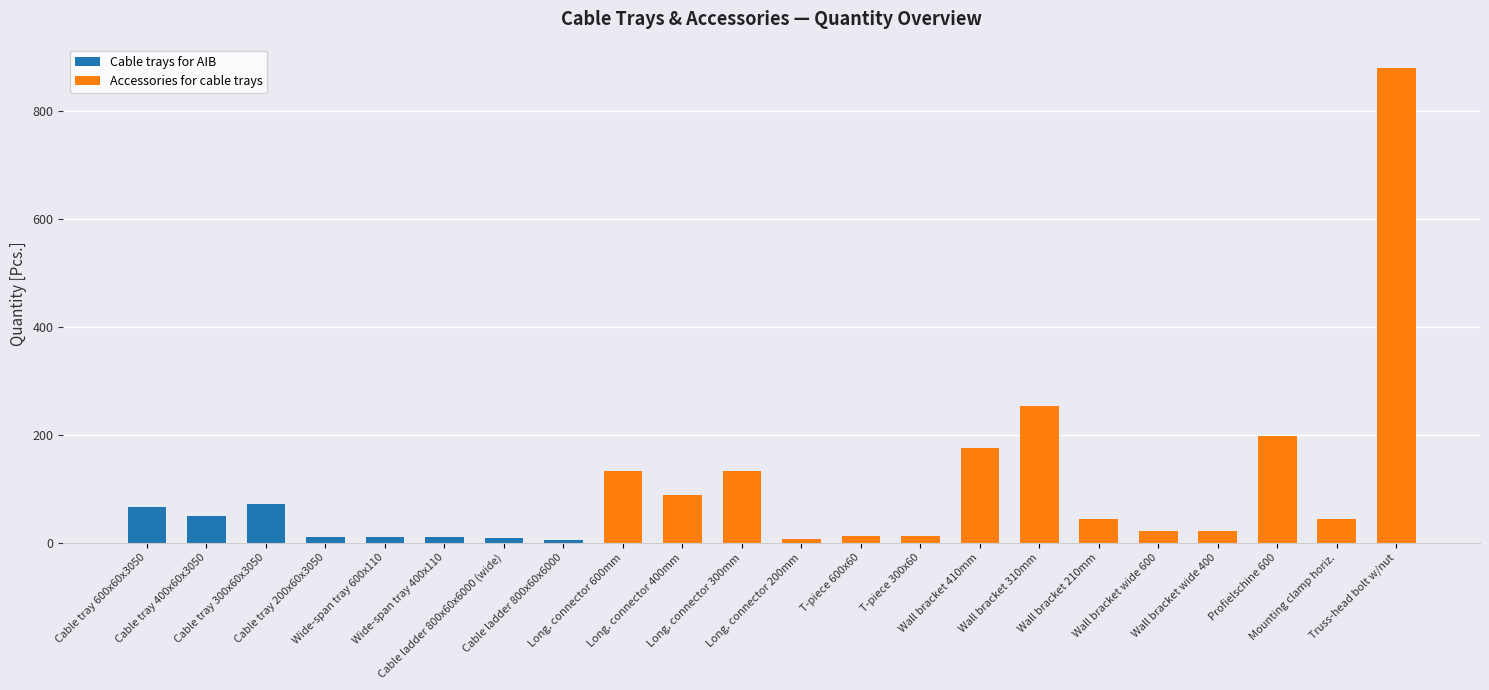

At which category is the sum across all series the highest?

Truss-head bolt w/nut